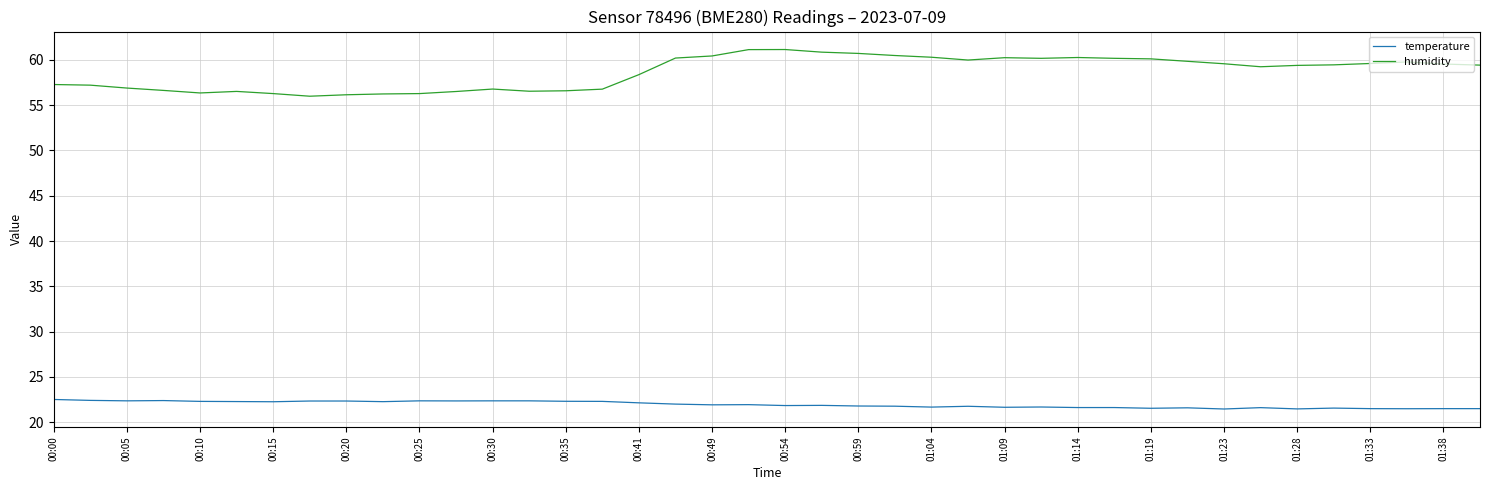

What is the minimum value for humidity?

56.0